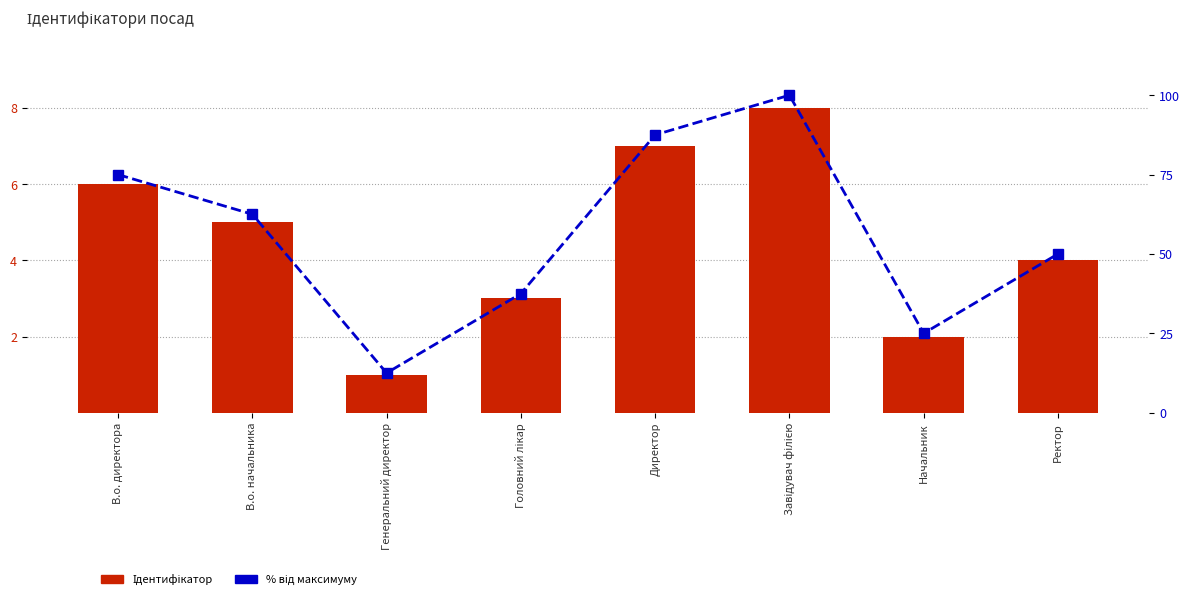

List the series in order of their overall mean, lowest first.

Ідентифікатор, % від максимуму